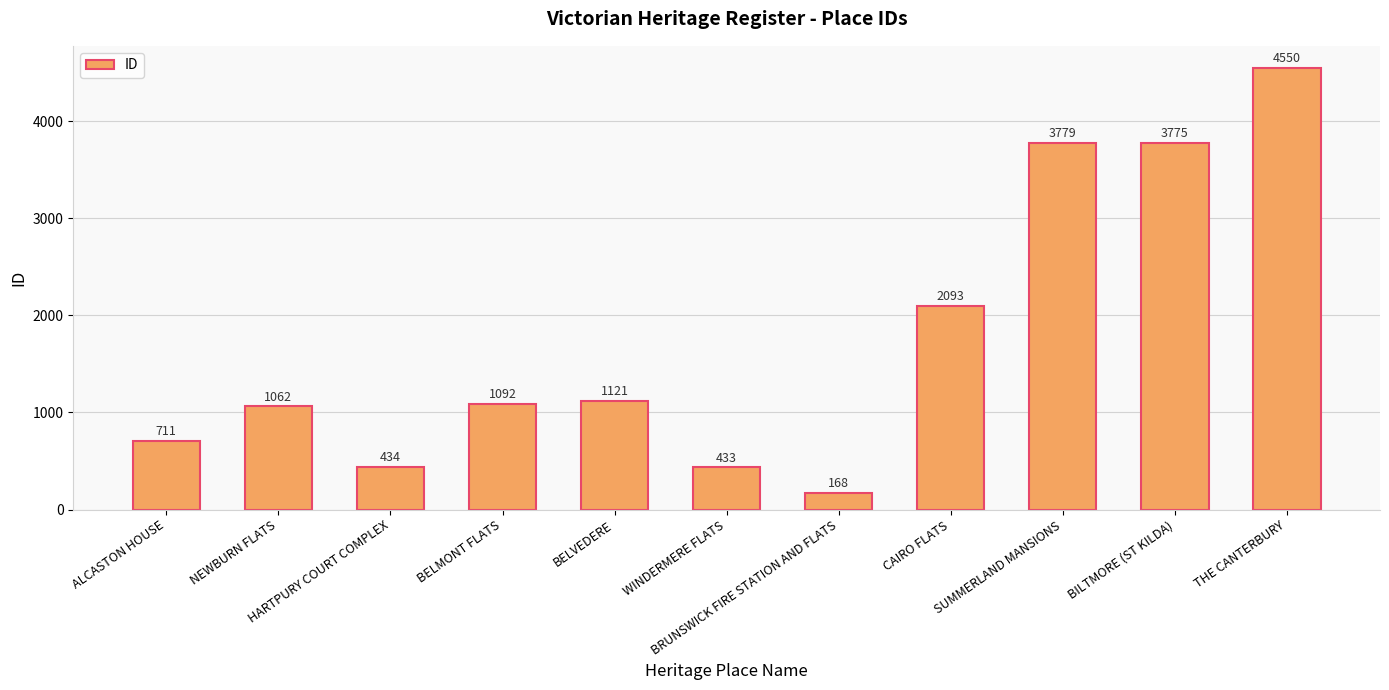

Between HARTPURY COURT COMPLEX and BELMONT FLATS, which is larger?

BELMONT FLATS